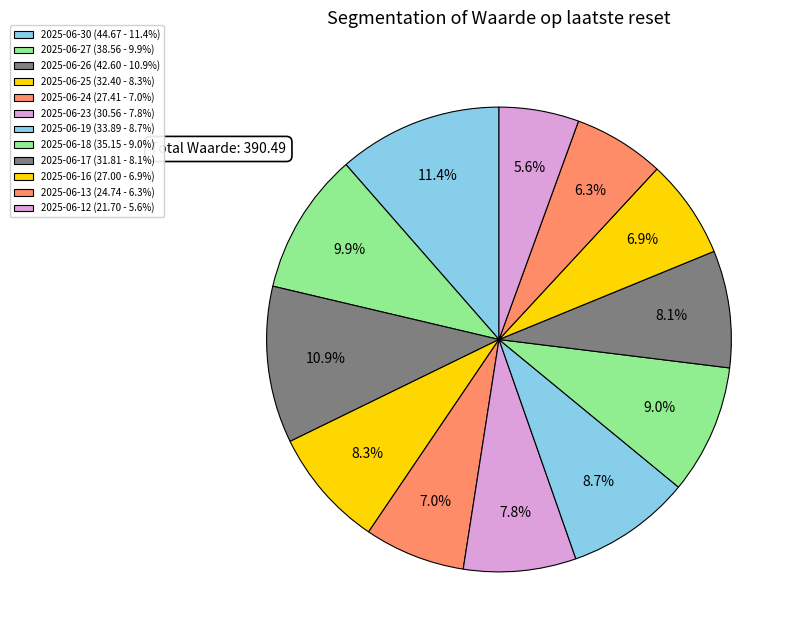

To the nearest percent, what percentage of the pie is 2025-06-13?

6%